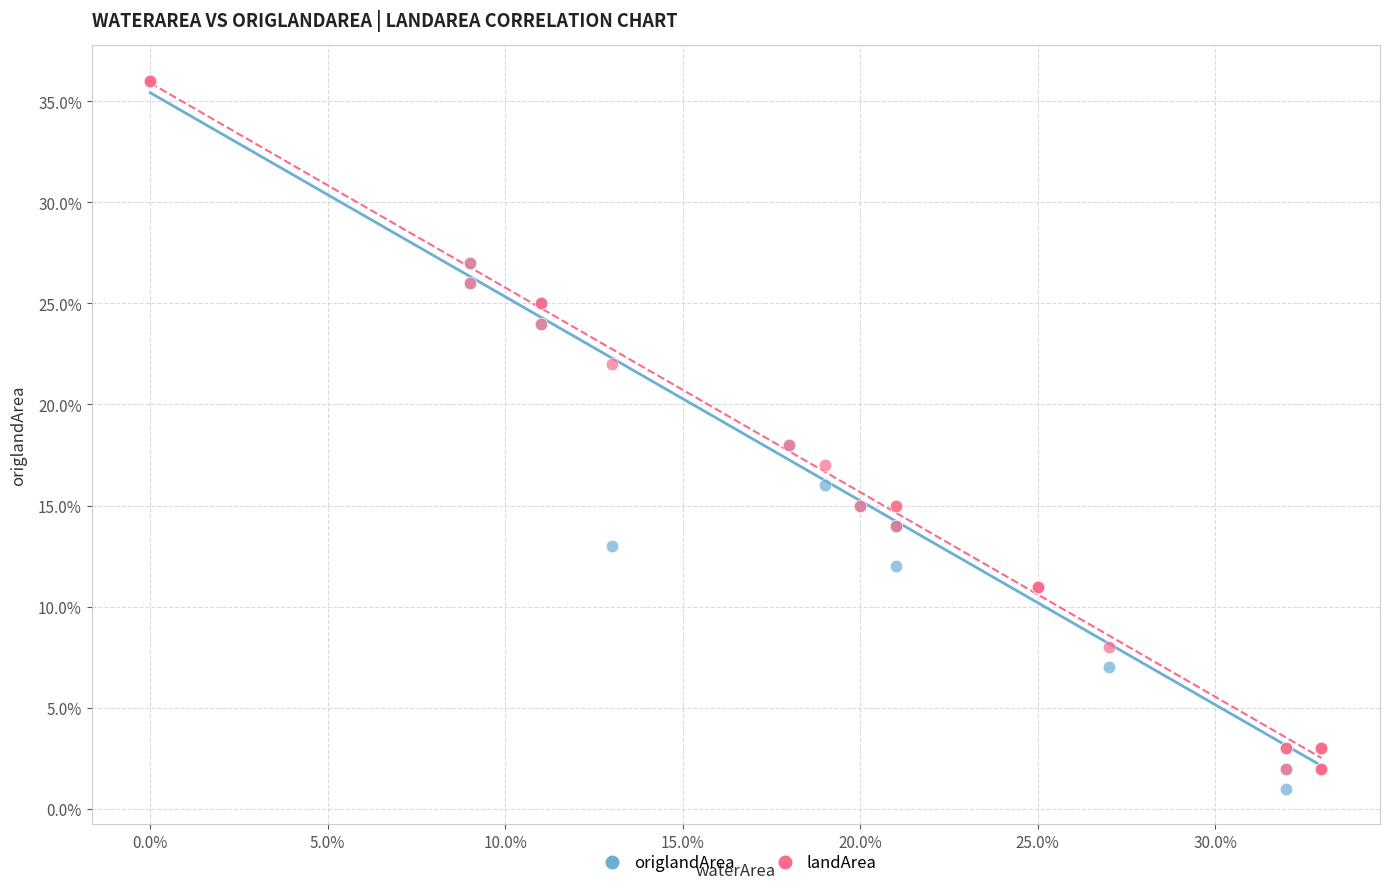

Which series has the largest Y range (max minus min)?

origlandArea